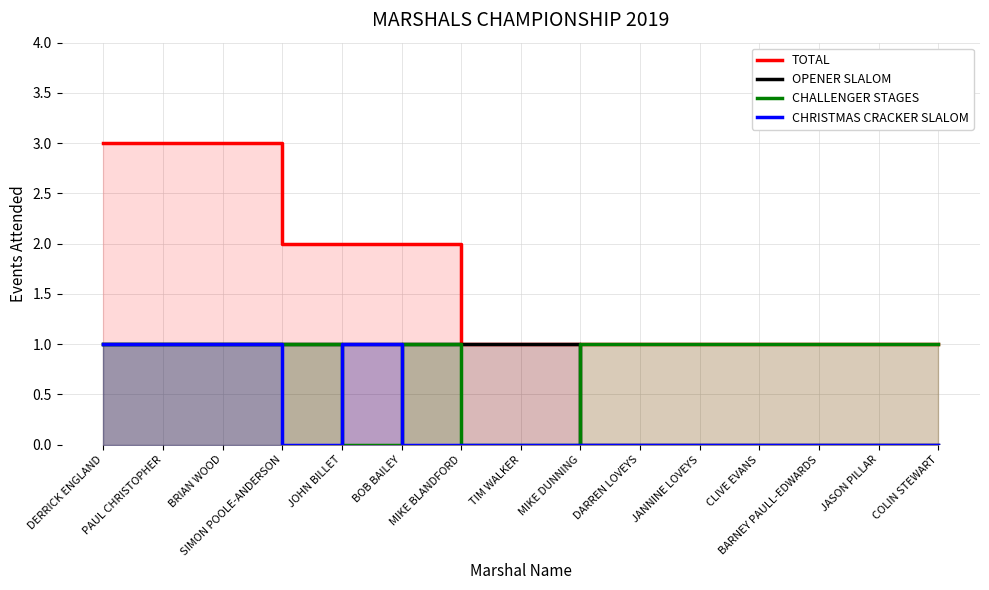

Reading left to right, transcribe all the data shown in this chart.

TOTAL: 3	3	3	2	2	2	1	1	1	1	1	1	1	1	1
OPENER SLALOM: 1	1	1	1	1	1	1	1	0	0	0	0	0	0	0
CHALLENGER STAGES: 1	1	1	1	0	1	0	0	1	1	1	1	1	1	1
CHRISTMAS CRACKER SLALOM: 1	1	1	0	1	0	0	0	0	0	0	0	0	0	0